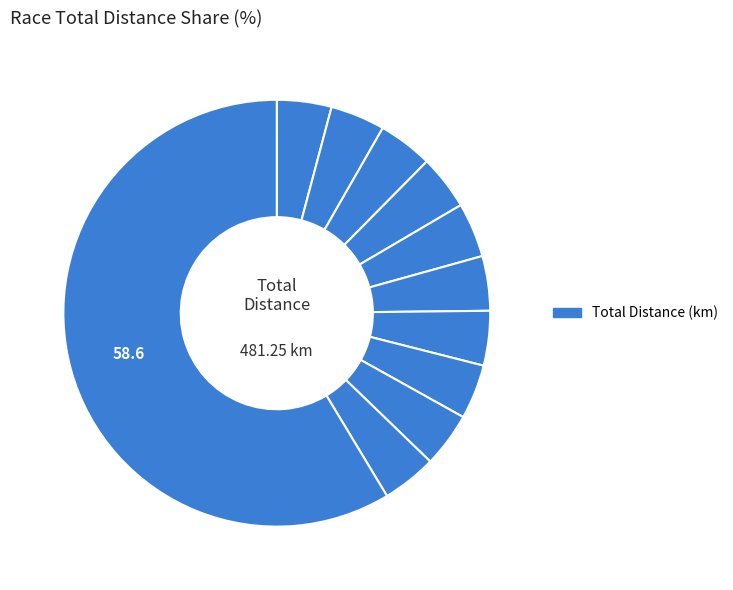

Count the number of slices in the pie.

11